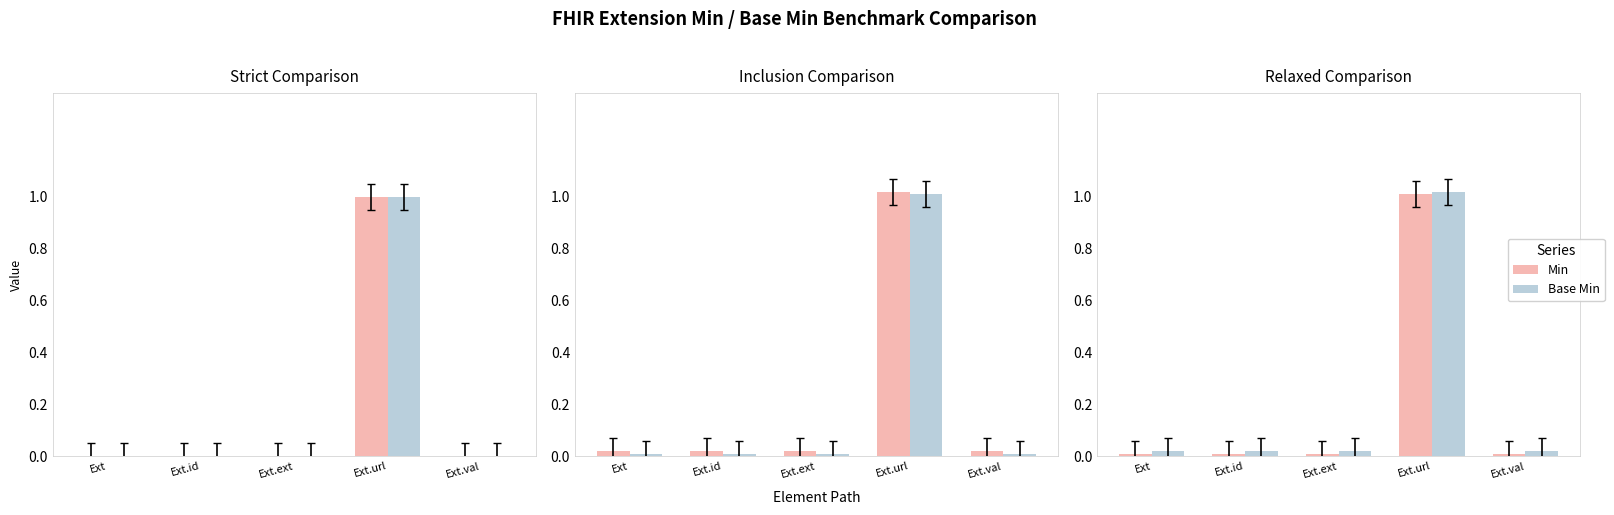

Which label corresponds to the largest value in the chart?

Ext.url